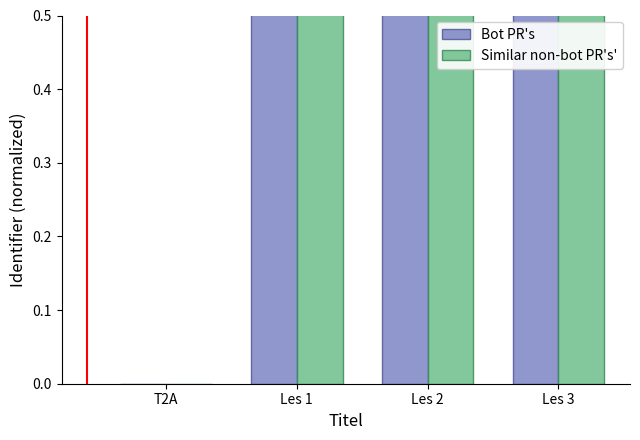

Rank the series by their maximum value, from lowest to highest.

Similar non-bot PR's', Bot PR's